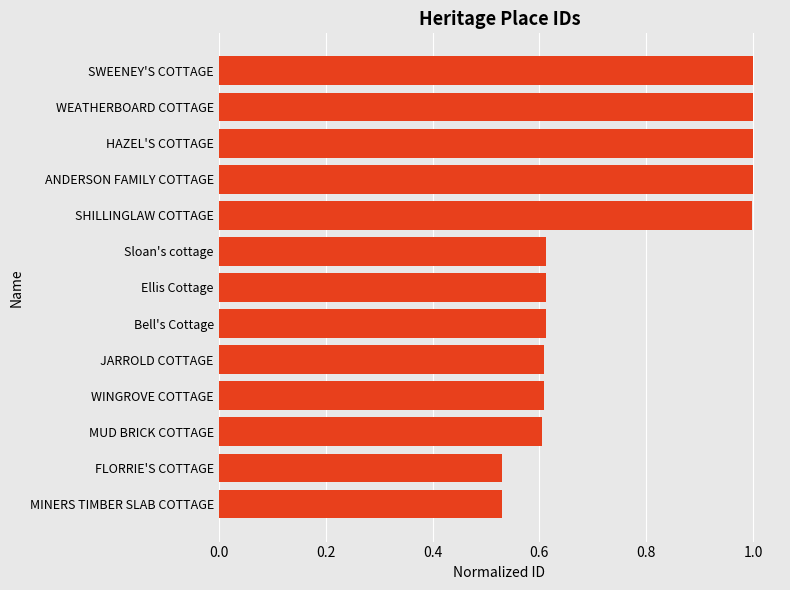

True or false: the data shows 1.0 at HAZEL'S COTTAGE.

True